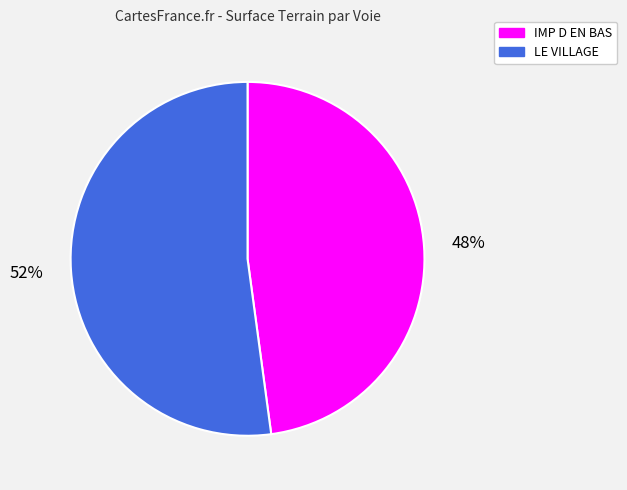

Do IMP D EN BAS and LE VILLAGE together represent more than half of the pie?

Yes